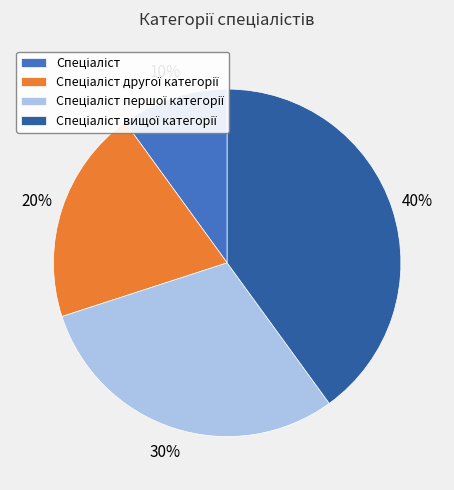

To the nearest percent, what is the average slice percentage?

25%